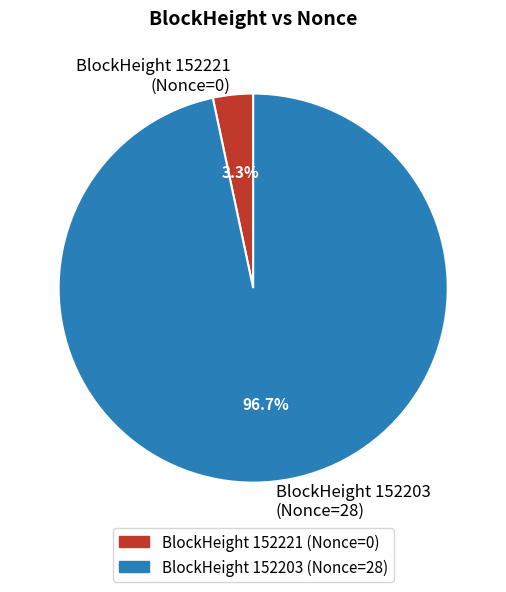

Count the number of slices in the pie.

2